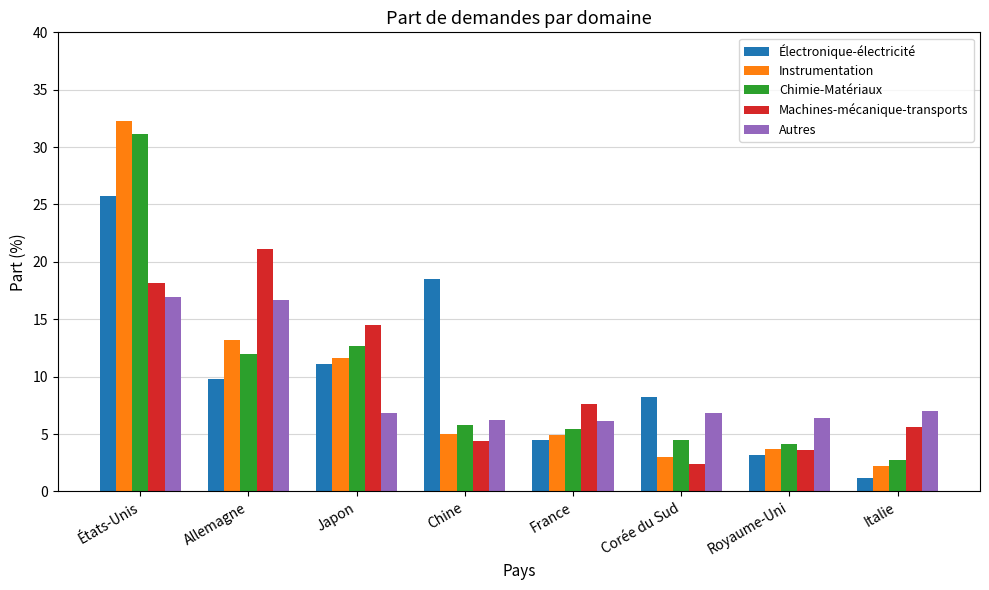

What is the total value across all series at Royaume-Uni?

21.0